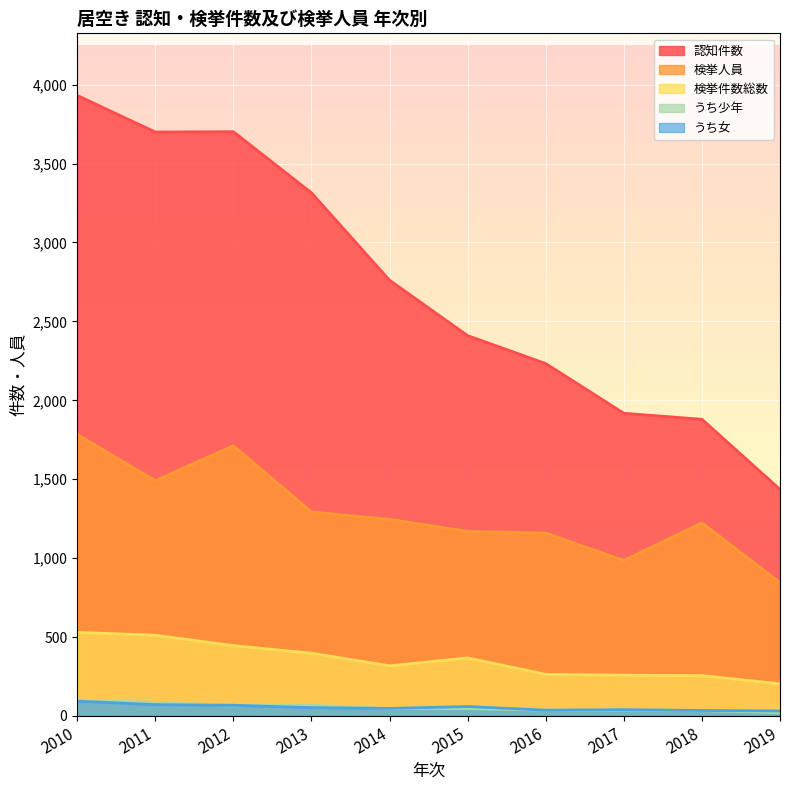

What is the difference between the うち少年 values at 2018 and 2014?

13